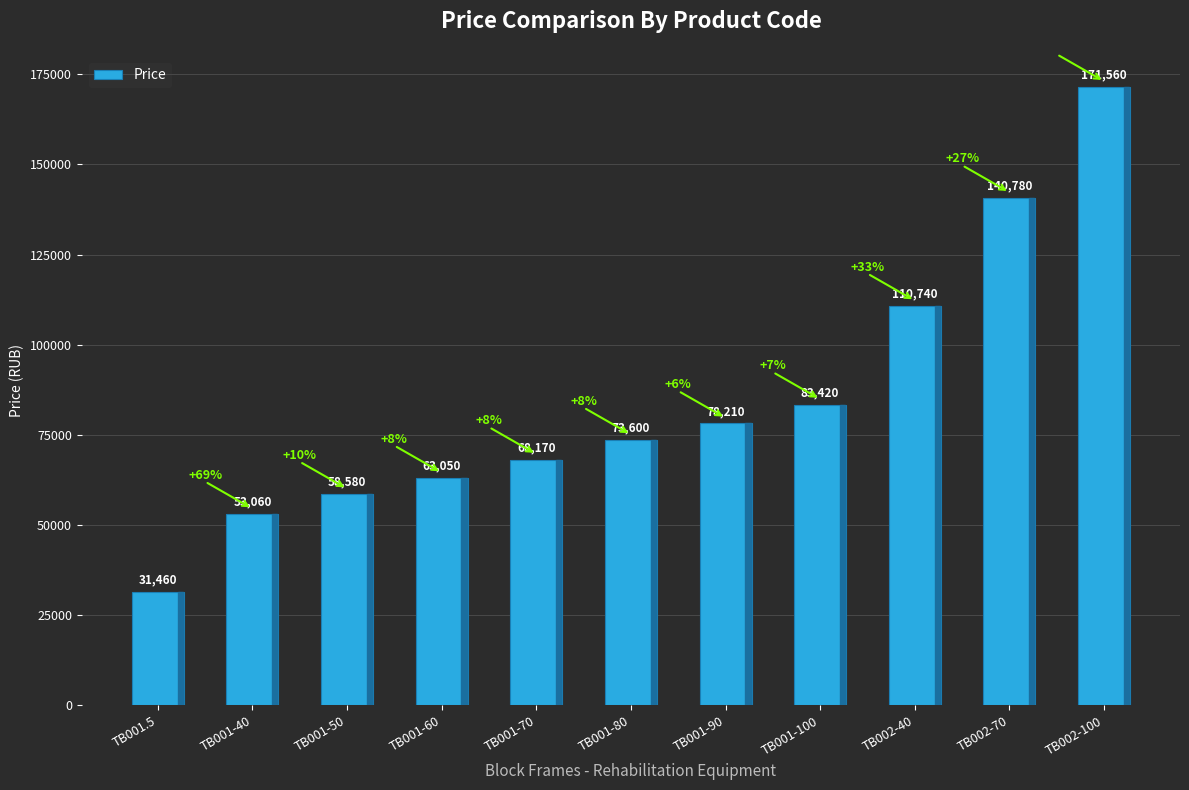

How many values are below 73600?

5